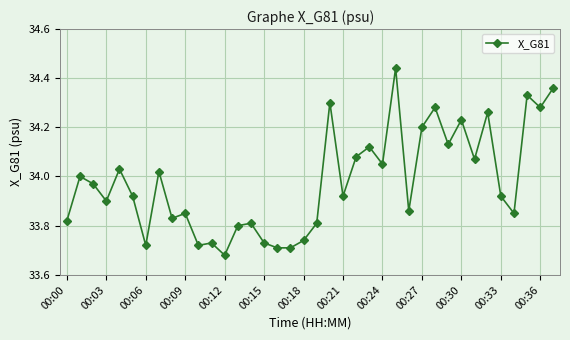

True or false: the data has more than 1 interior local peaks.

True